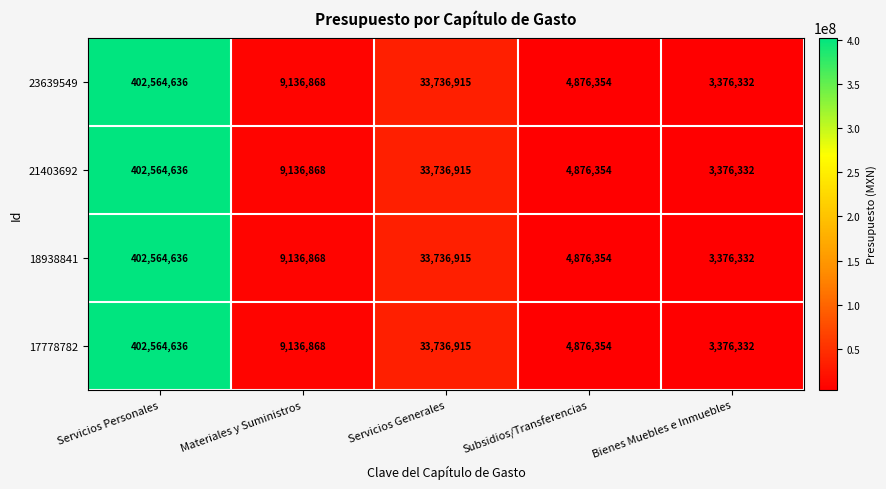

What is the minimum value shown in the chart?

3376332